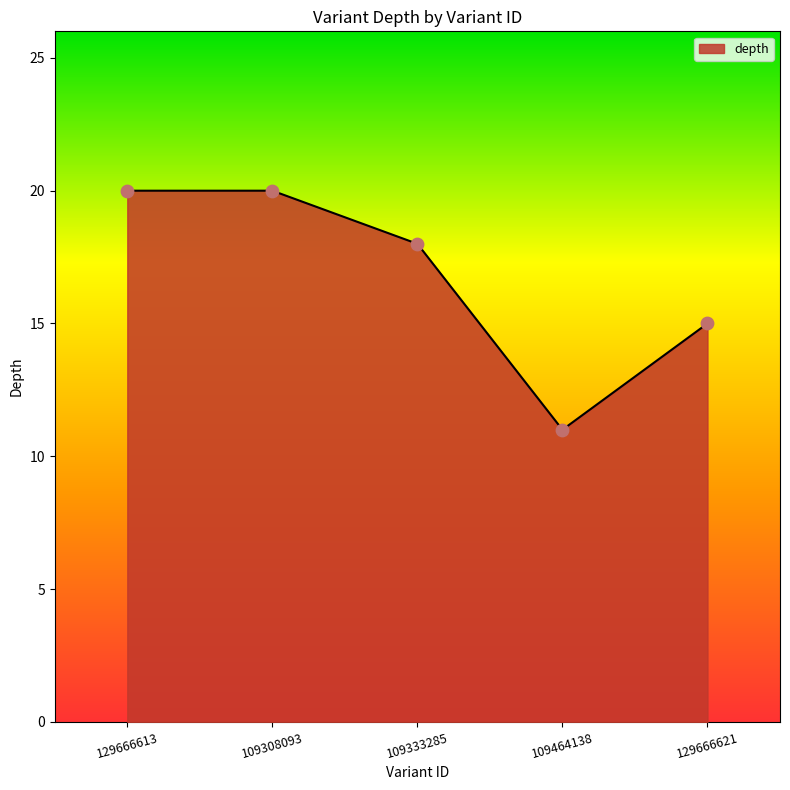

What is the change in value from 109308093 to 109464138?

-9